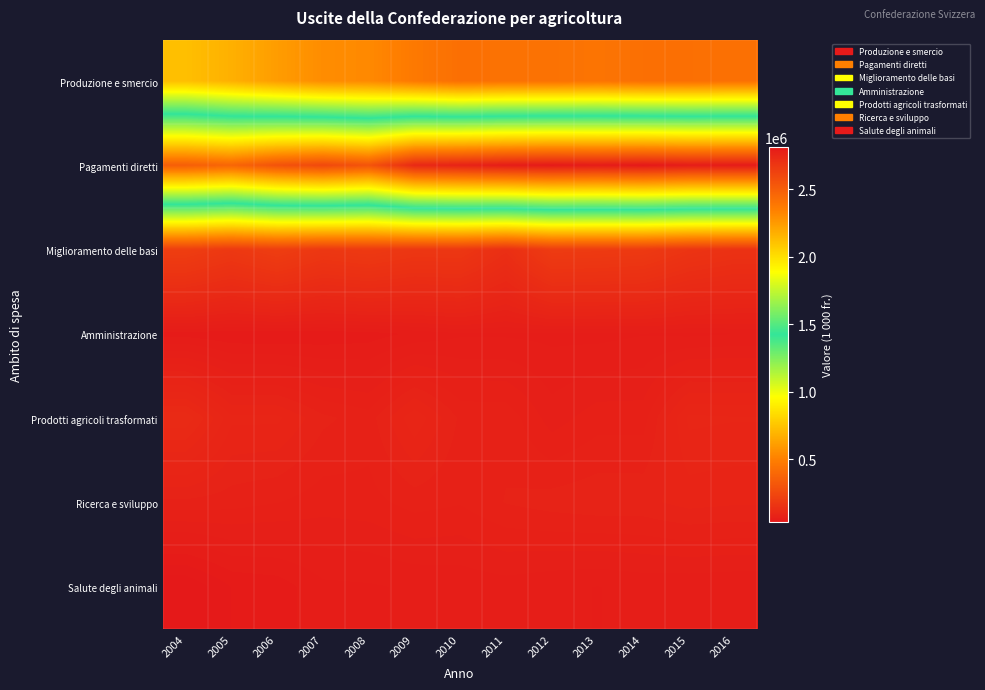

At 2007, list the series in order from smallest to largest.

Amministrazione, Salute degli animali, Ricerca e sviluppo, Prodotti agricoli trasformati, Miglioramento delle basi, Produzione e smercio, Pagamenti diretti